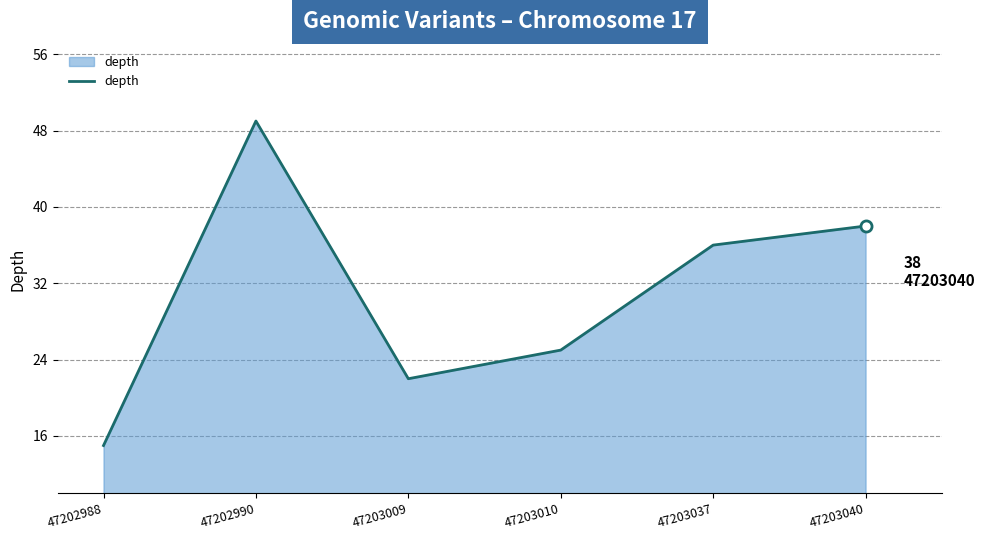

How many interior local peaks (higher than both neighbors) does the data have?

1